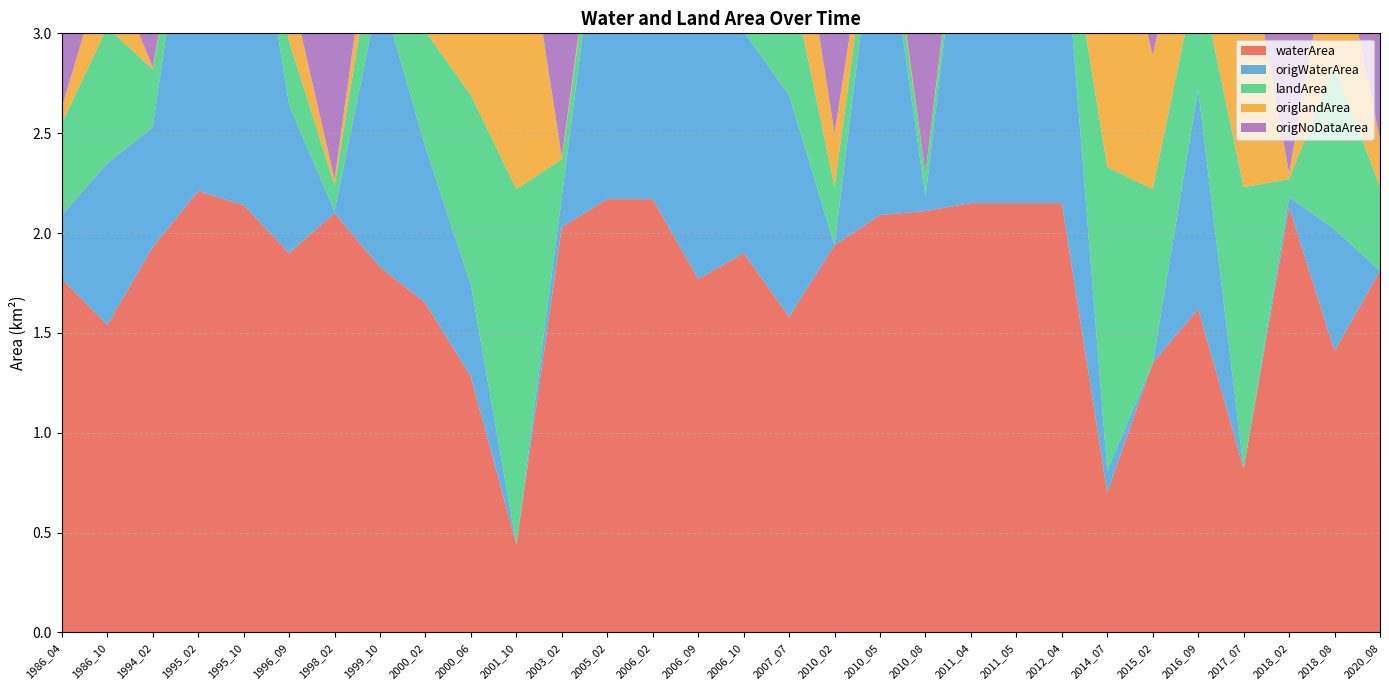

Reading right to left, what are all the values shown in this chart?

waterArea: 2020_08=1.8	2018_08=1.4	2018_02=2.1	2017_07=0.8	2016_09=1.6	2015_02=1.4	2014_07=0.7	2012_04=2.1	2011_05=2.1	2011_04=2.1	2010_08=2.1	2010_05=2.1	2010_02=1.9	2007_07=1.6	2006_10=1.9	2006_09=1.8	2006_02=2.2	2005_02=2.2	2003_02=2.0	2001_10=0.4	2000_06=1.3	2000_02=1.6	1999_10=1.8	1998_02=2.1	1996_09=1.9	1995_10=2.1	1995_02=2.2	1994_02=1.9	1986_10=1.5	1986_04=1.8
origWaterArea: 2020_08=0.0	2018_08=0.6	2018_02=0.1	2017_07=0.0	2016_09=1.1	2015_02=0.0	2014_07=0.1	2012_04=1.5	2011_05=1.7	2011_04=1.9	2010_08=0.1	2010_05=1.7	2010_02=0.0	2007_07=1.1	2006_10=1.1	2006_09=1.4	2006_02=1.2	2005_02=1.8	2003_02=0.1	2001_10=0.0	2000_06=0.5	2000_02=0.8	1999_10=1.4	1998_02=0.0	1996_09=0.7	1995_10=1.9	1995_02=1.9	1994_02=0.6	1986_10=0.8	1986_04=0.3
landArea: 2020_08=0.4	2018_08=0.8	2018_02=0.1	2017_07=1.4	2016_09=0.6	2015_02=0.9	2014_07=1.5	2012_04=0.1	2011_05=0.1	2011_04=0.1	2010_08=0.1	2010_05=0.1	2010_02=0.3	2007_07=0.6	2006_10=0.3	2006_09=0.5	2006_02=0.1	2005_02=0.1	2003_02=0.2	2001_10=1.8	2000_06=0.9	2000_02=0.6	1999_10=0.4	1998_02=0.1	1996_09=0.3	1995_10=0.1	1995_02=0.0	1994_02=0.3	1986_10=0.7	1986_04=0.5
origlandArea: 2020_08=0.2	2018_08=0.7	2018_02=0.0	2017_07=1.4	2016_09=0.6	2015_02=0.7	2014_07=1.5	2012_04=0.0	2011_05=0.0	2011_04=0.0	2010_08=0.0	2010_05=0.1	2010_02=0.3	2007_07=0.6	2006_10=0.3	2006_09=0.5	2006_02=0.0	2005_02=0.0	2003_02=0.0	2001_10=1.6	2000_06=0.9	2000_02=0.5	1999_10=0.3	1998_02=0.0	1996_09=0.3	1995_10=0.1	1995_02=0.0	1994_02=0.0	1986_10=0.4	1986_04=0.1
origNoDataArea: 2020_08=2.0	2018_08=0.9	2018_02=2.1	2017_07=0.9	2016_09=0.5	2015_02=1.6	2014_07=0.6	2012_04=0.7	2011_05=0.5	2011_04=0.2	2010_08=2.2	2010_05=0.5	2010_02=2.0	2007_07=0.5	2006_10=0.8	2006_09=0.3	2006_02=1.0	2005_02=0.4	2003_02=2.1	2001_10=0.6	2000_06=0.8	2000_02=0.9	1999_10=0.6	1998_02=2.2	1996_09=1.2	1995_10=0.2	1995_02=0.3	1994_02=1.6	1986_10=1.1	1986_04=1.8